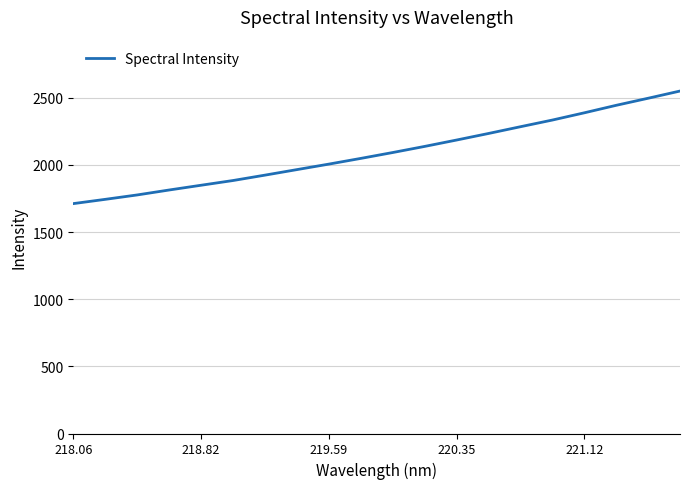

What is the difference between the maximum and minimum values?

838.4